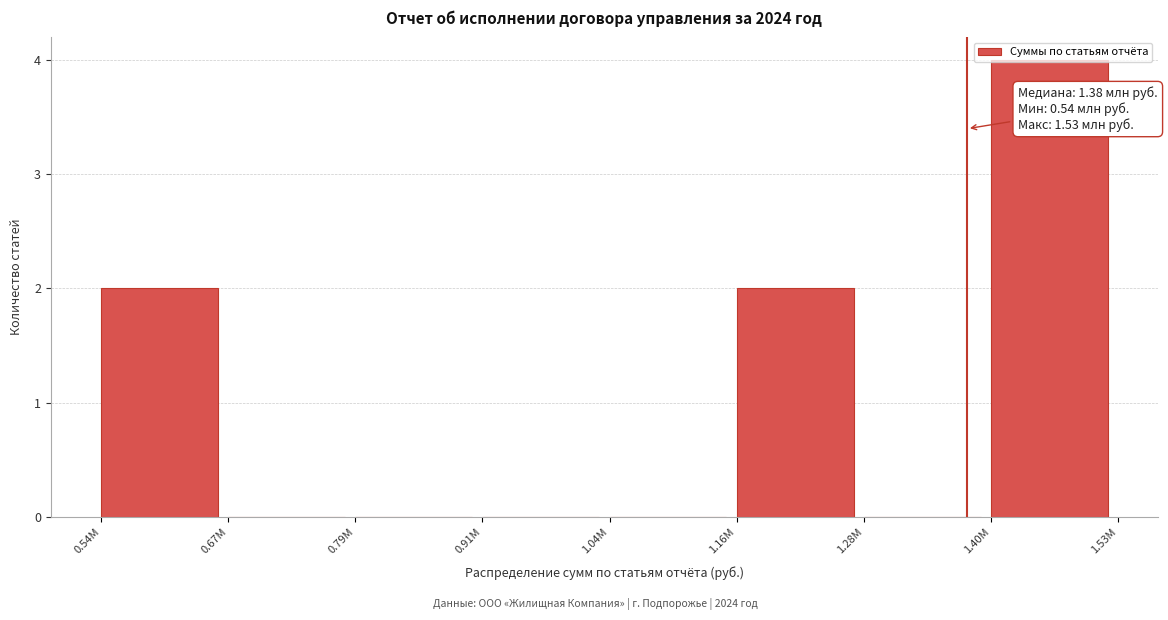

What is the change in value from 0.67М to 1.16М?

+2